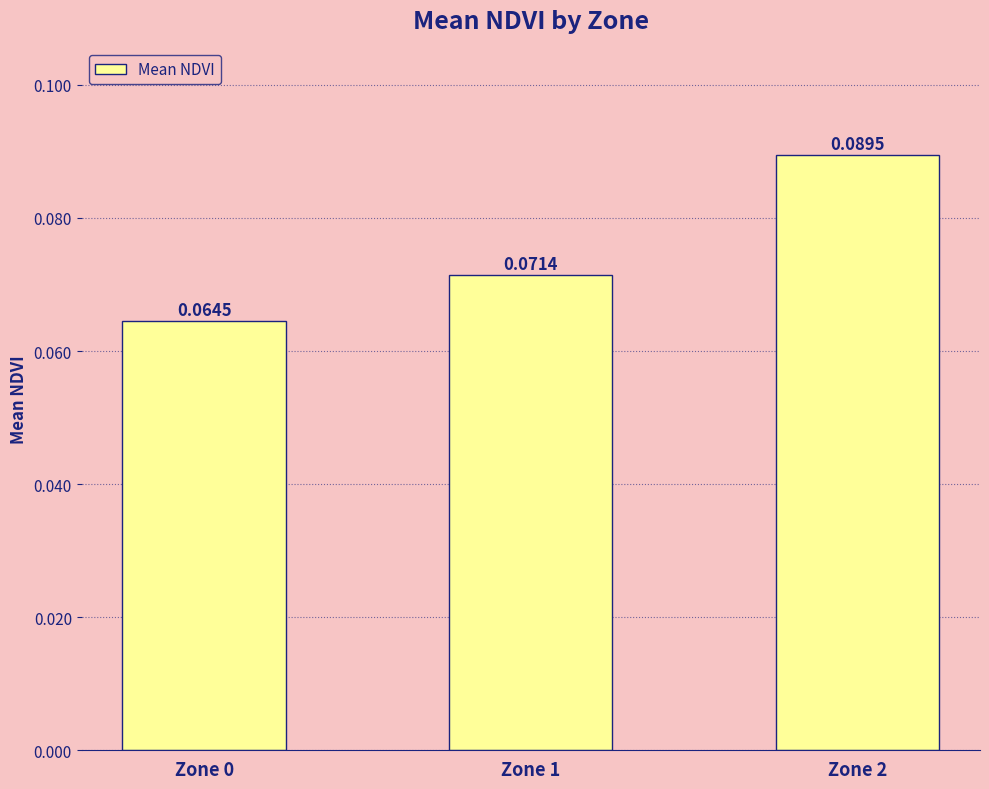

Rank the categories by value from highest to lowest.

Zone 2, Zone 1, Zone 0